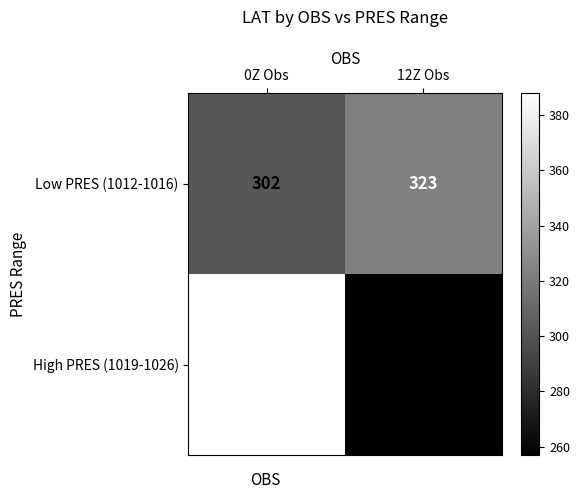

Read the High PRES (1019-1026) value at 12Z Obs, to the nearest 5.

255